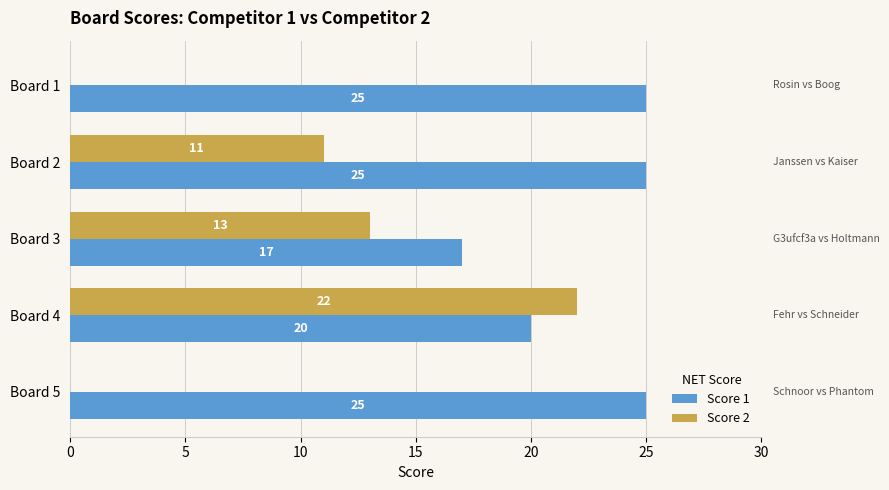

What is the sum of all Score 2 values?

46